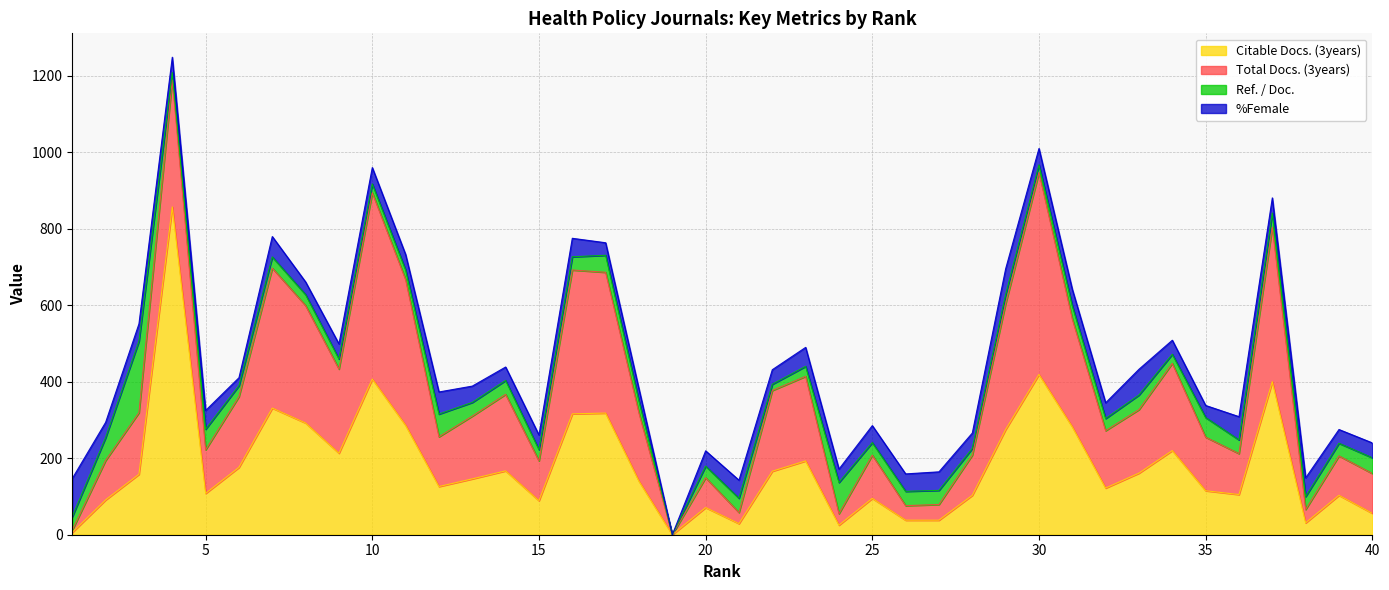

Which series ends up on top after the final intersection of Ref. / Doc. and %Female?

Ref. / Doc.